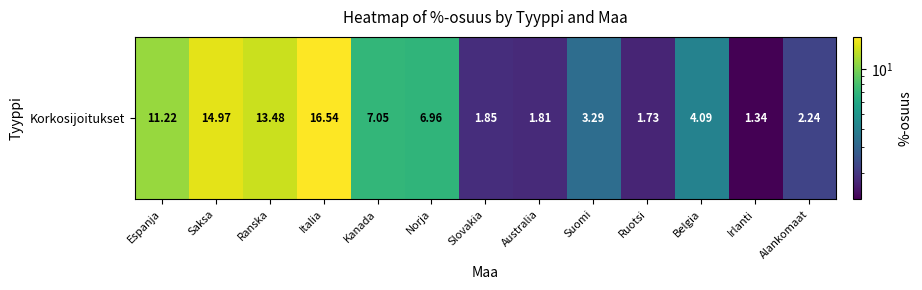

Rank the categories by value from highest to lowest.

Italia, Saksa, Ranska, Espanja, Kanada, Norja, Belgia, Suomi, Alankomaat, Slovakia, Australia, Ruotsi, Irlanti